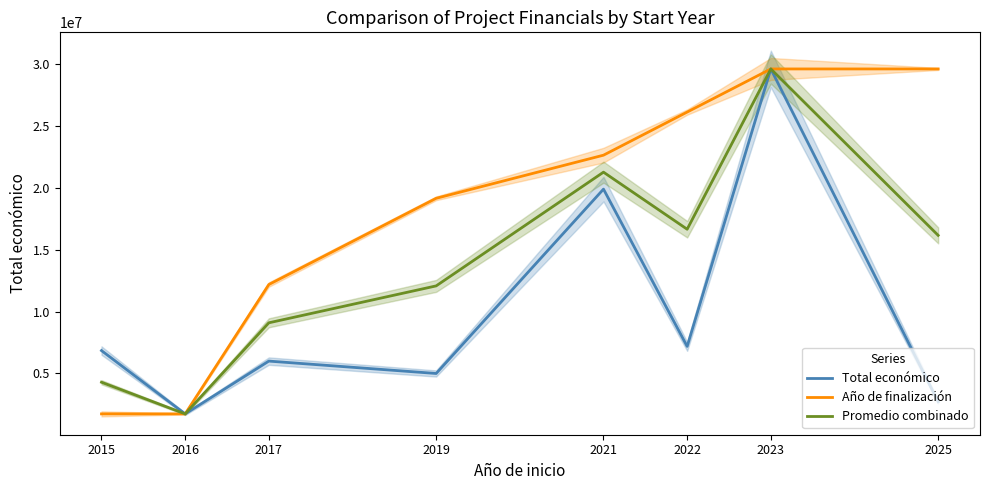

Reading left to right, what are all the values shown in this chart?

Total económico: 6850000.0	1734237.0	6000000.0	4999365.0	19896326.0	7188013.0	29609362.0	2713753.0
Año de finalización: 1734237.0	1734237.0	12187408.9	19156190.1	22640580.8	26124971.4	29609362.0	29609362.0
Promedio combinado: 4292118.5	1734237.0	9093704.4	12077777.6	21268453.4	16656492.2	29609362.0	16161557.5